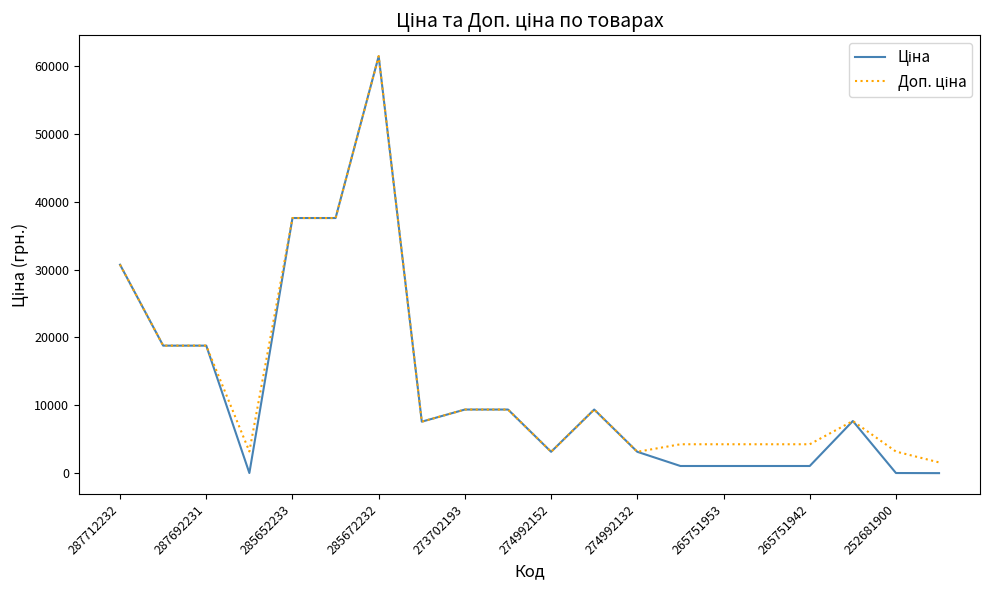

List the series in order of their overall mean, highest first.

Доп. ціна, Ціна